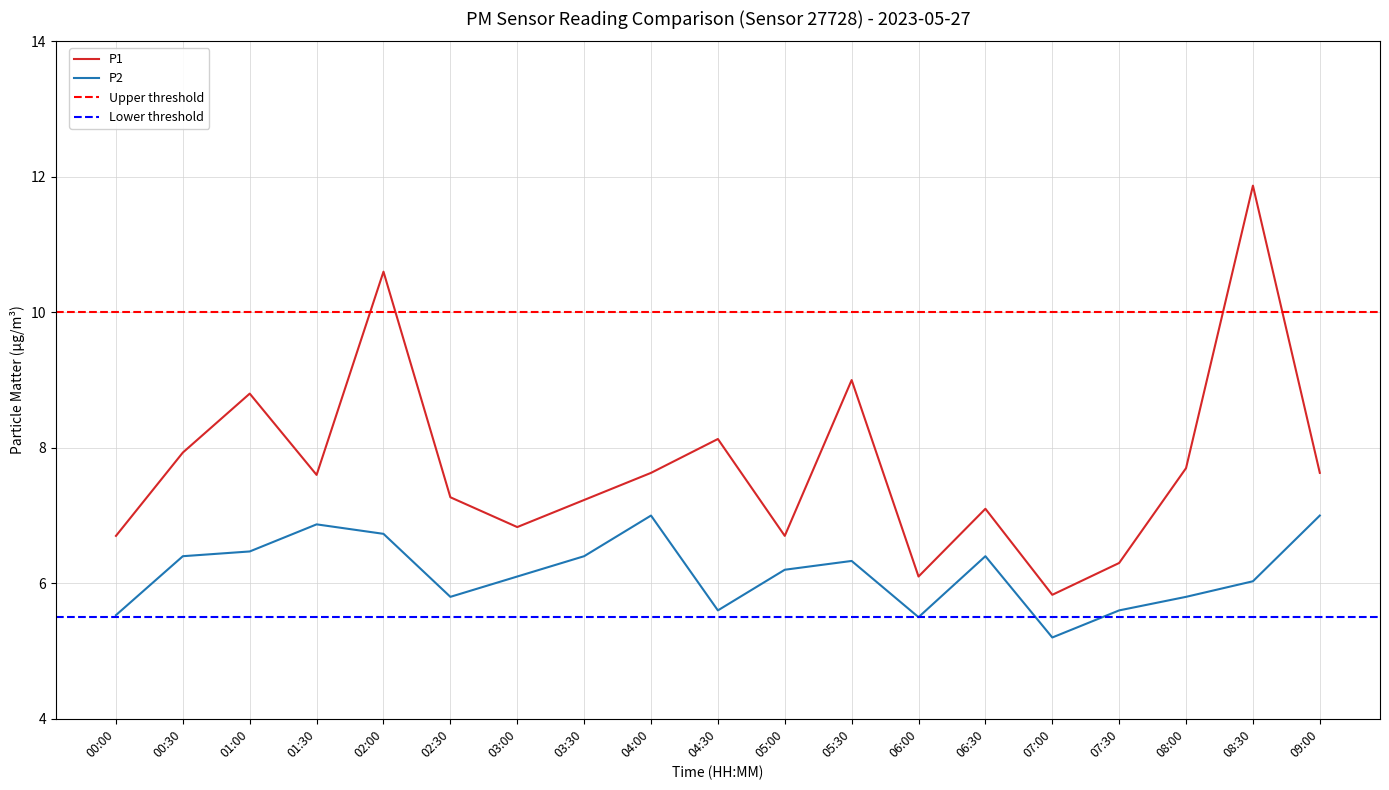

Count the number of data series in this chart.

2